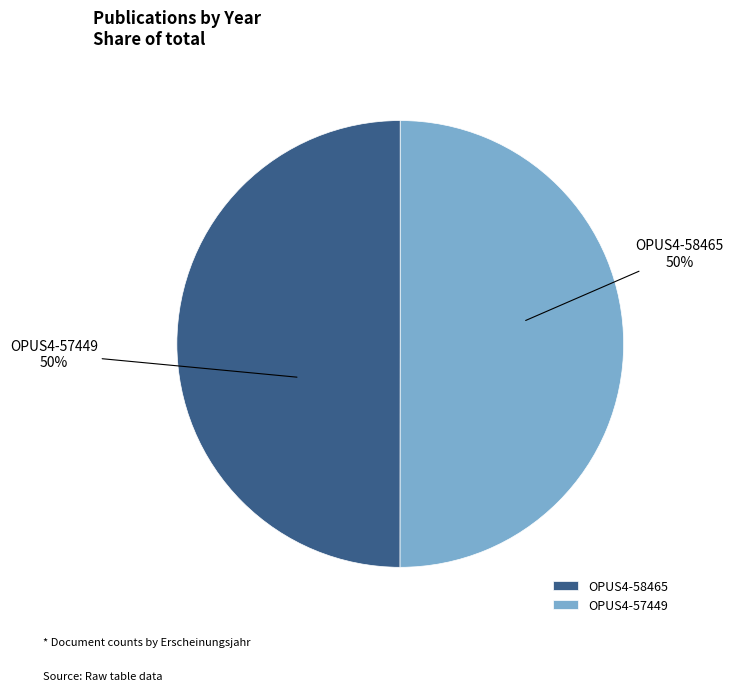

To the nearest percent, what portion does OPUS4-57449 represent?

50%